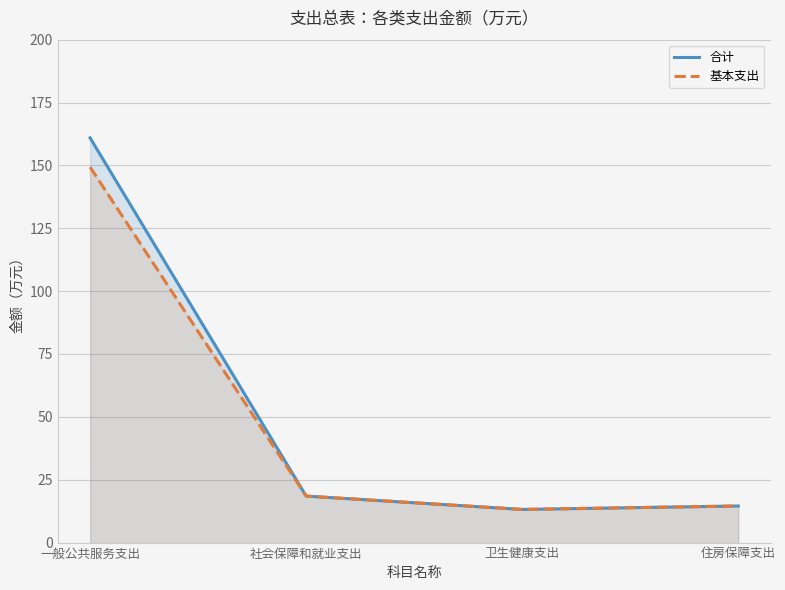

The value of 基本支出 at 一般公共服务支出 is 69.9. True or false?

False